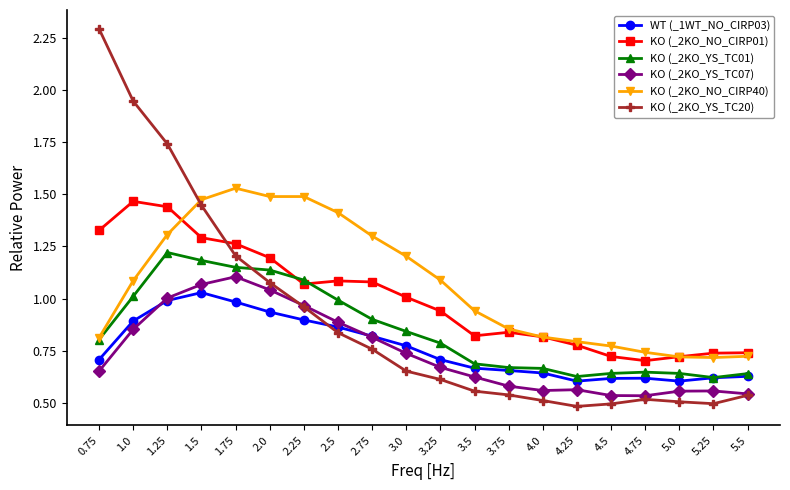

Is it true that WT (_1WT_NO_CIRP03) equals 0.2 at 5.5?

False